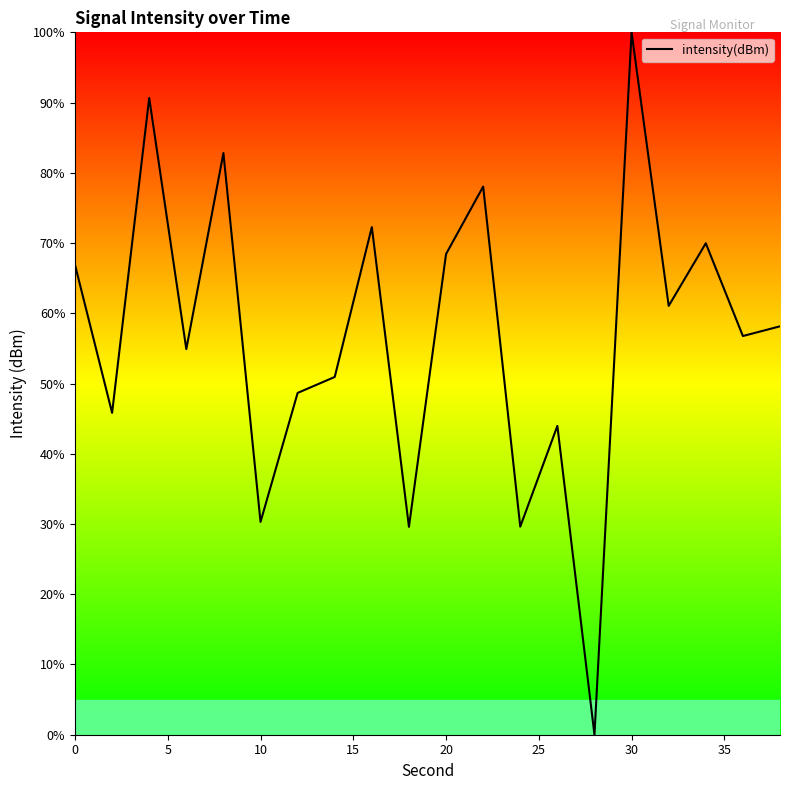

What is the maximum value shown in the chart?

100.0